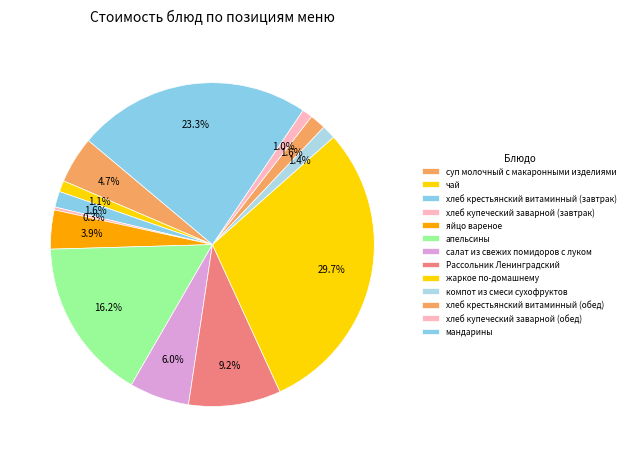

To the nearest percent, what portion does хлеб купеческий заварной (обед) represent?

1%